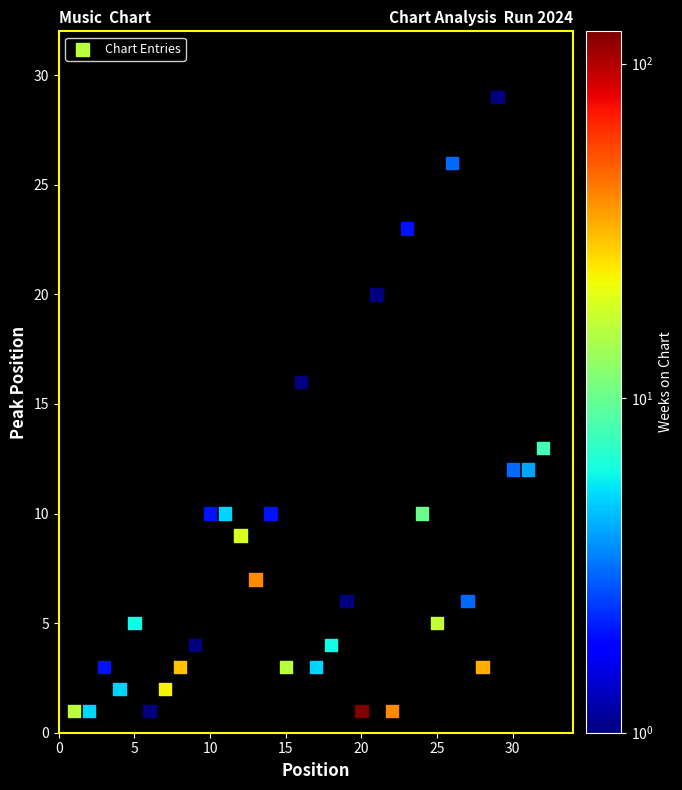

What Y value in the scatter plot is closest to 15?

16